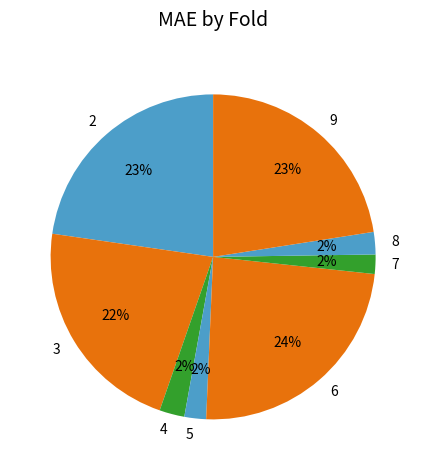

Combined, do 2 and 3 account for over 50%?

No